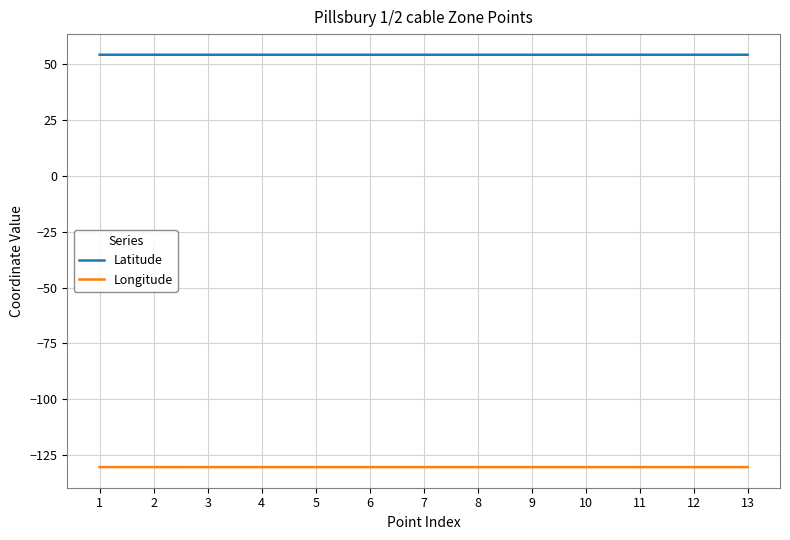

What are all the series names shown in the legend?

Latitude, Longitude